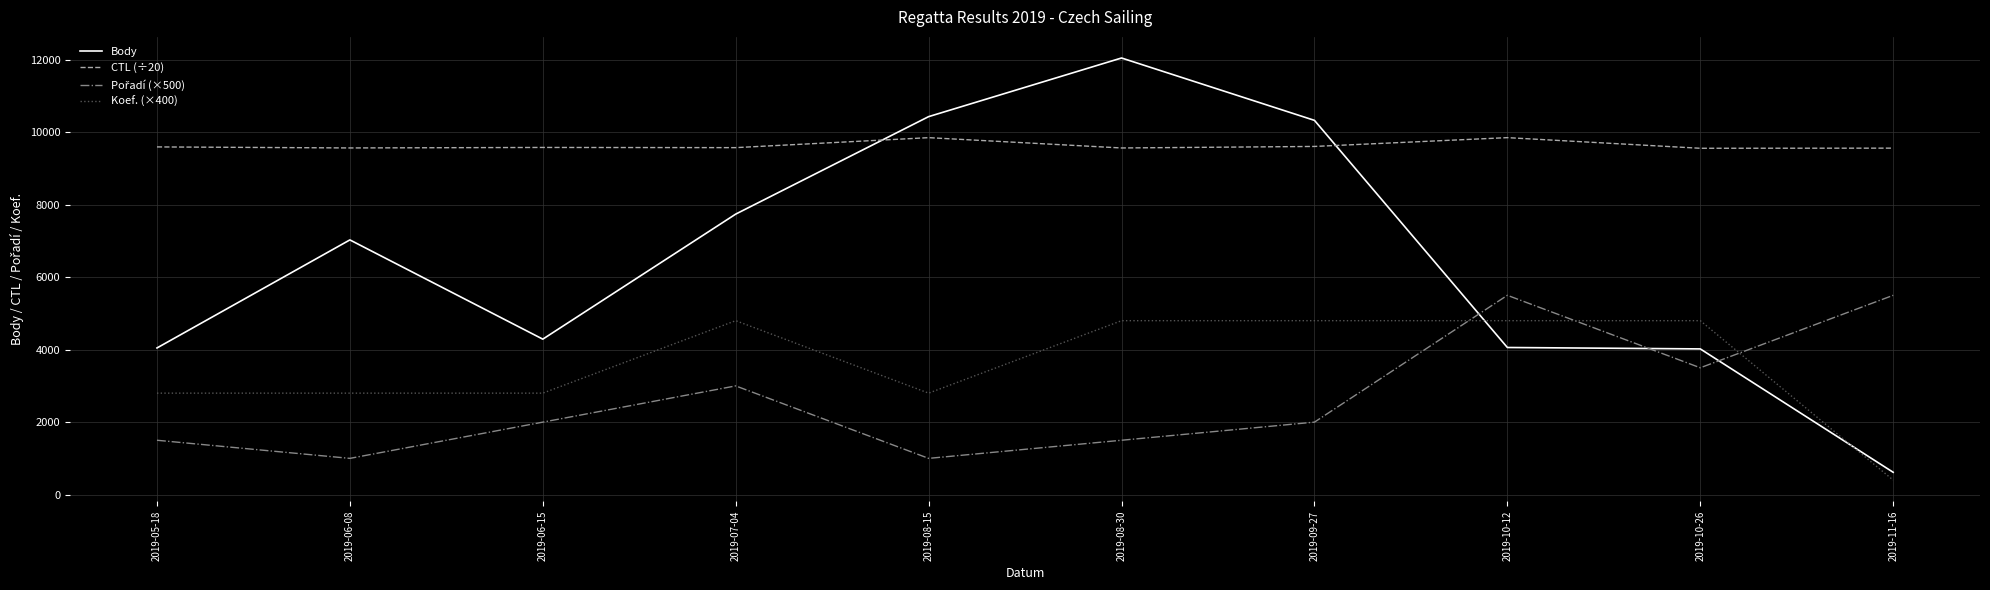

At which category is the sum across all series the highest?

2019-08-30